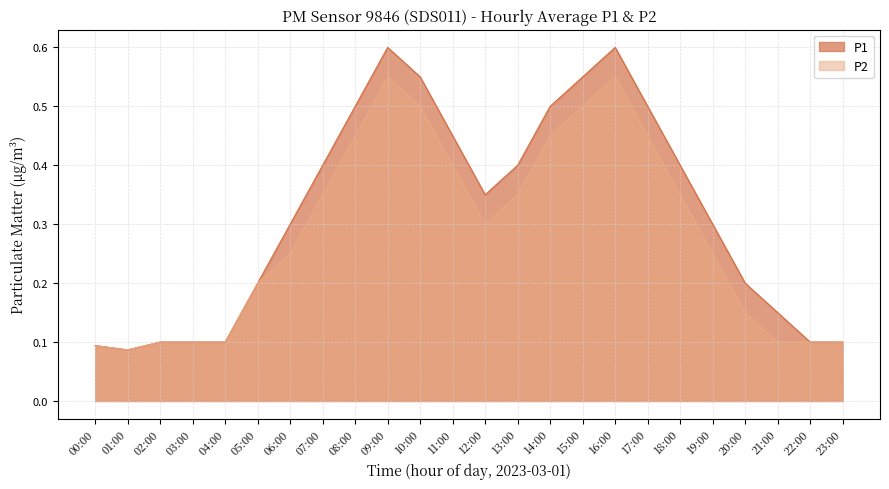

What is the label of the 19th point from the right?

05:00